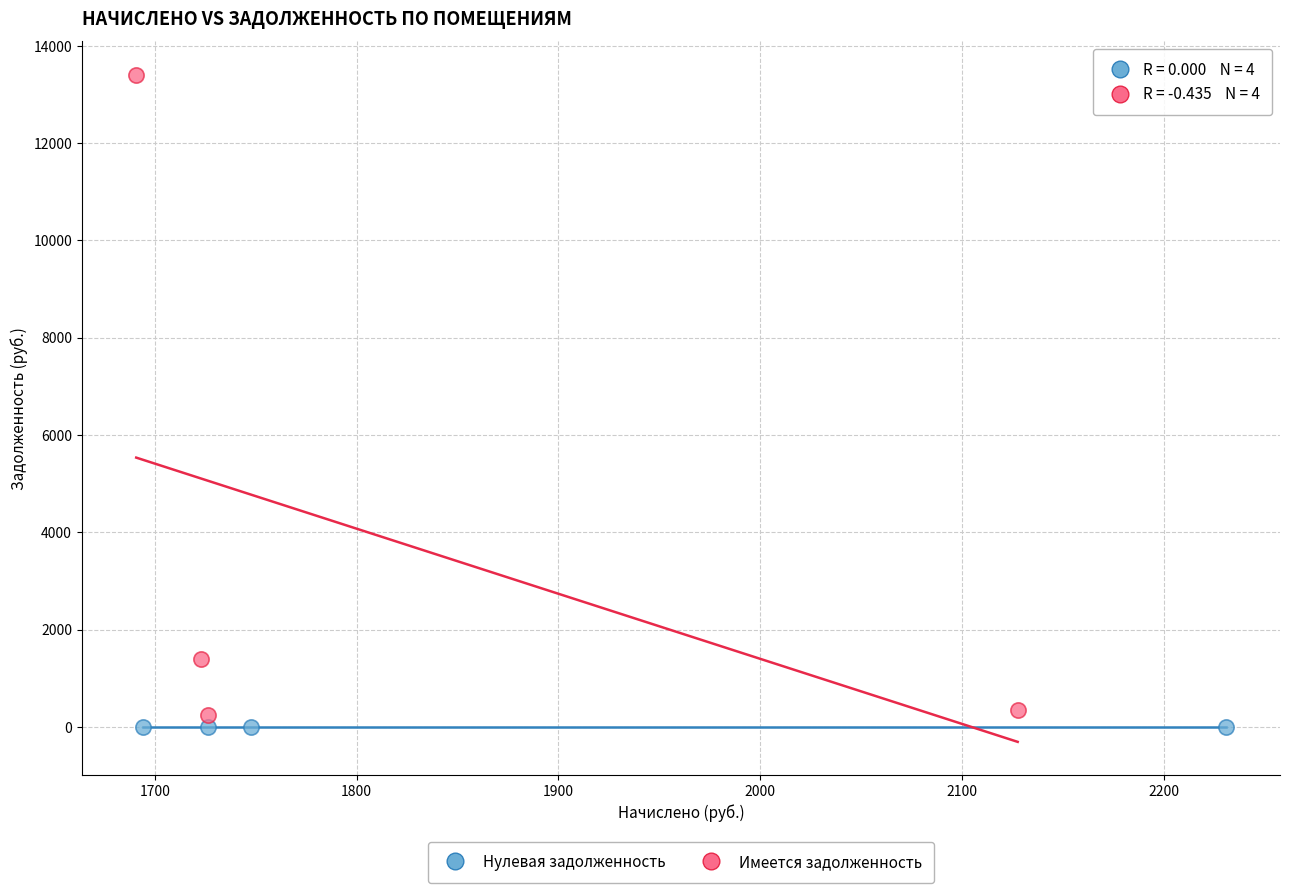

Which series reaches the maximum Y coordinate?

Имеется задолженность